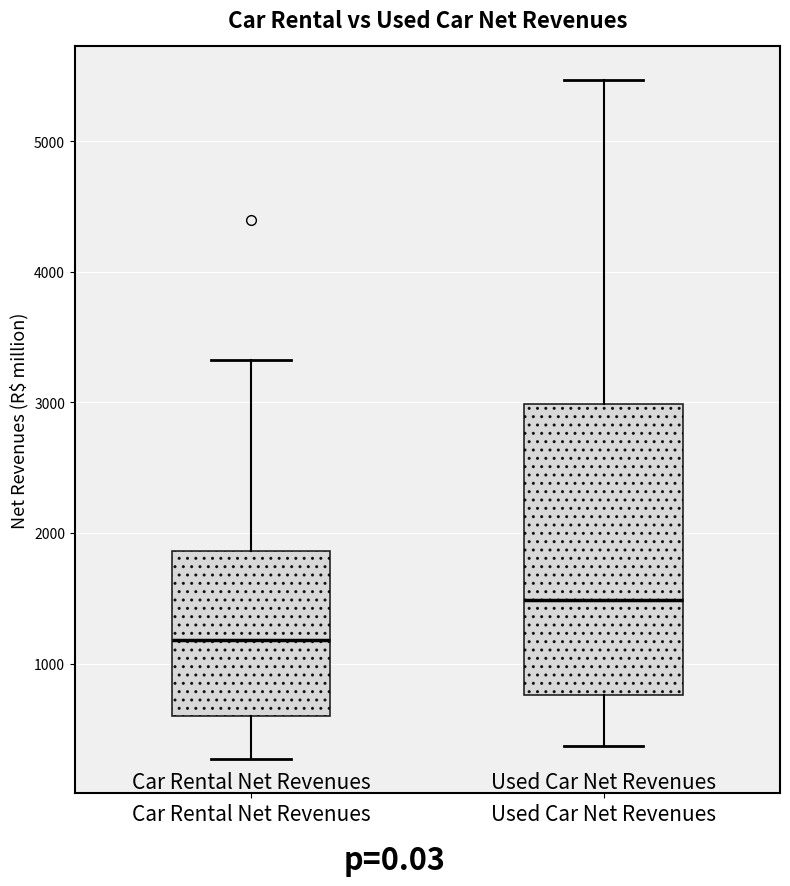

Where does the upper whisker of the box for Car Rental Net Revenues end on the y-axis? The values are not printed on the chart, so give them approximately, as read against the axis.

3300